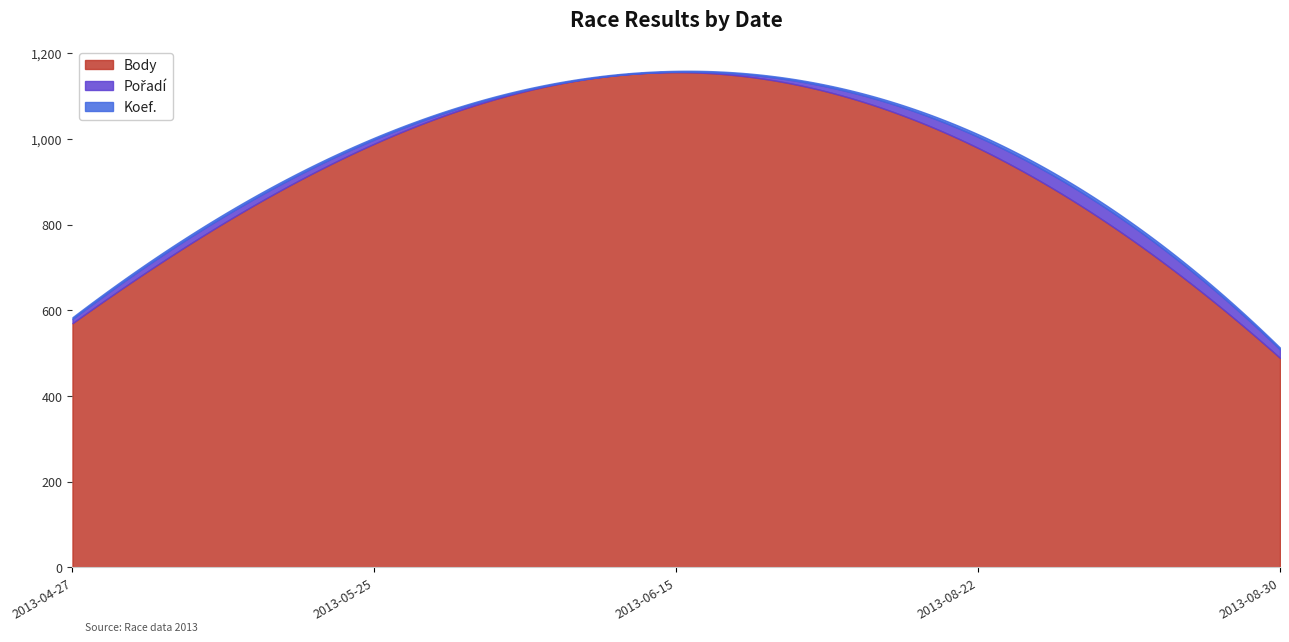

Which has a higher value, 2013-06-15 or 2013-04-27?

2013-06-15